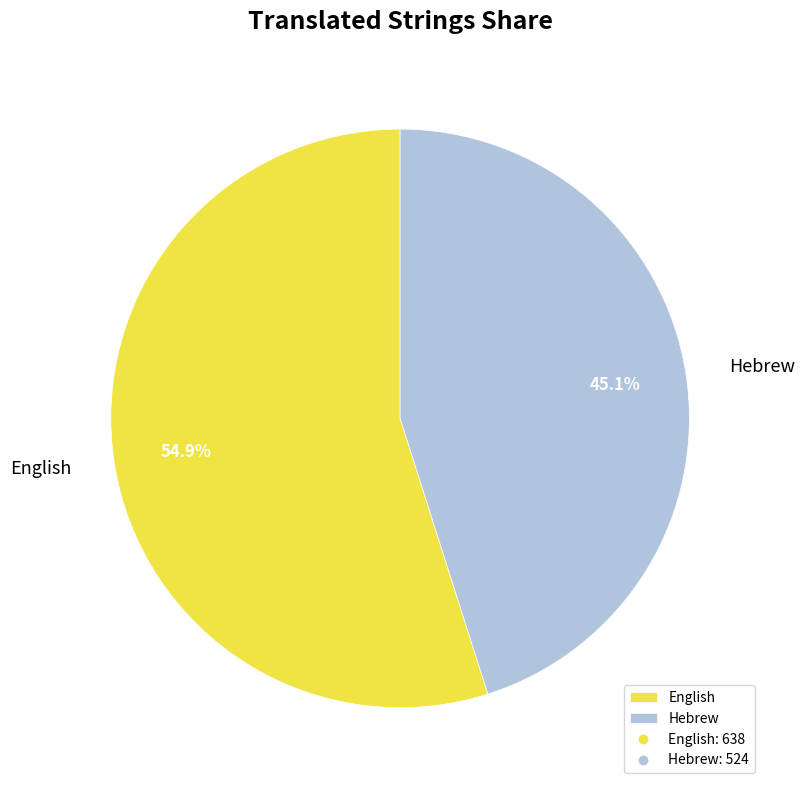

Rank the categories by value from lowest to highest.

Hebrew, English